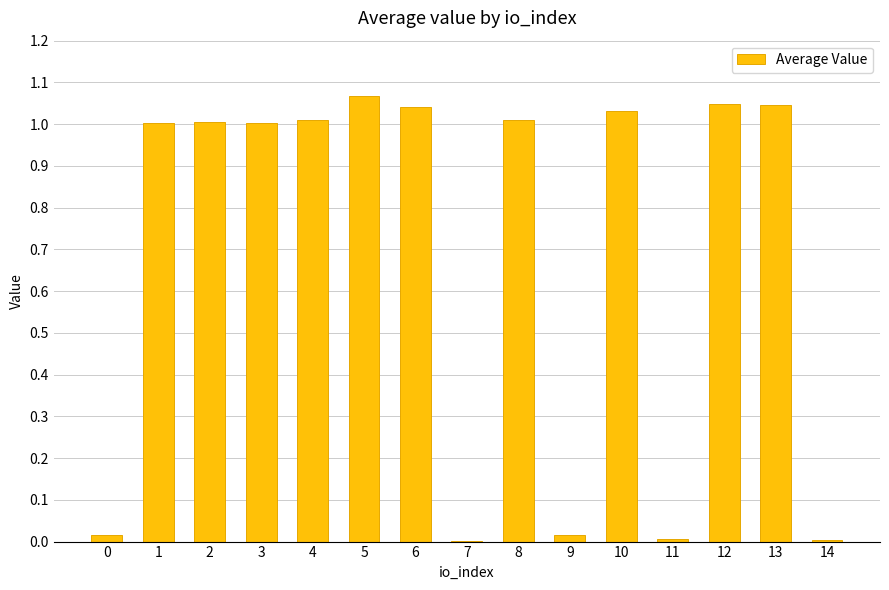

Which category has the highest value across all series?

5